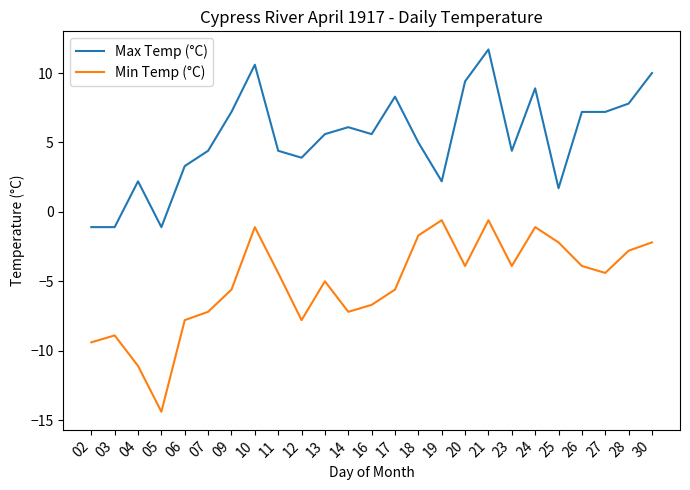

What is the sum of the Max Temp (°C) values at 14 and 06?

9.4